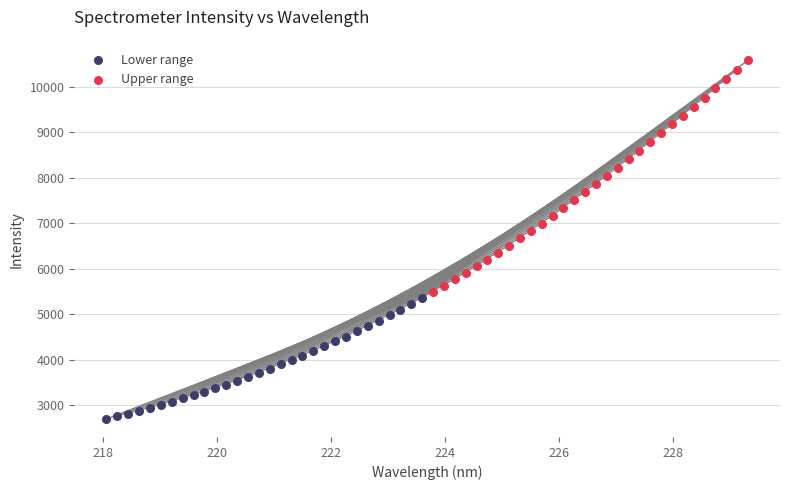

Which series reaches the minimum Y coordinate?

Lower range